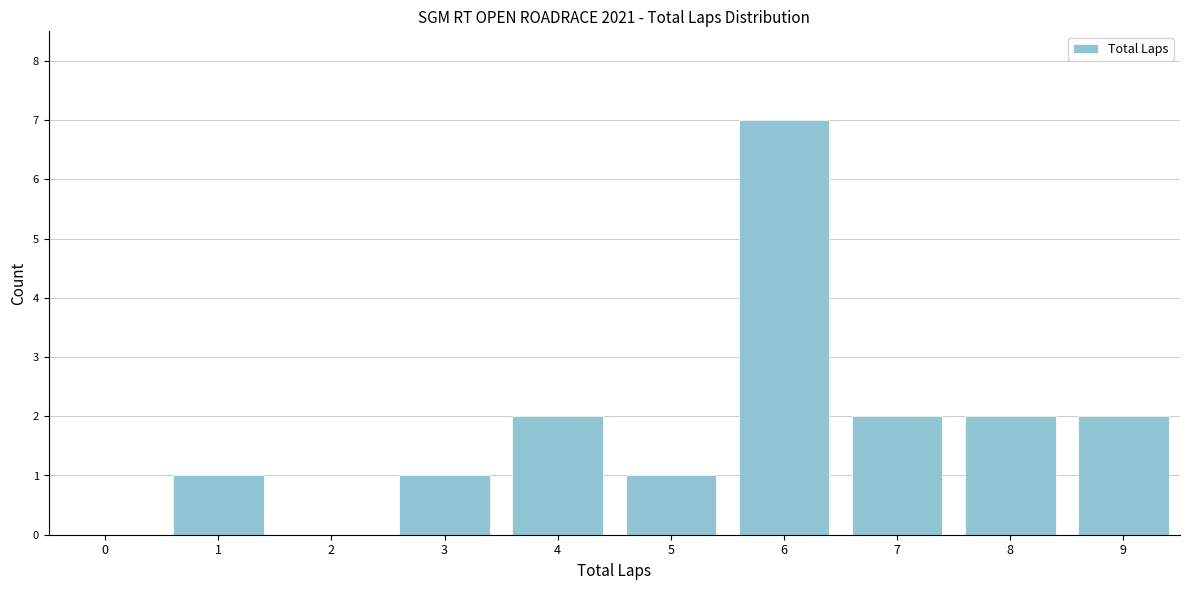

Reading left to right, transcribe all the data shown in this chart.

0=0	1=1	2=0	3=1	4=2	5=1	6=7	7=2	8=2	9=2